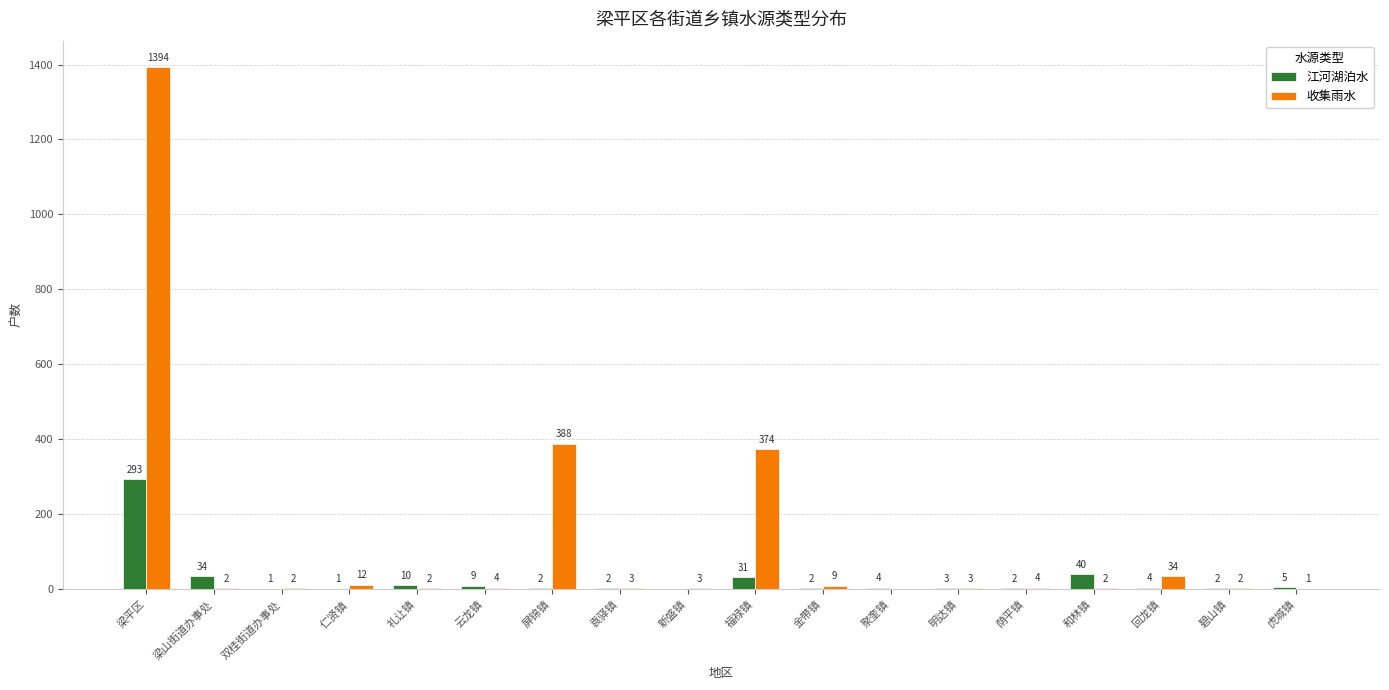

Are the bars horizontal?

No